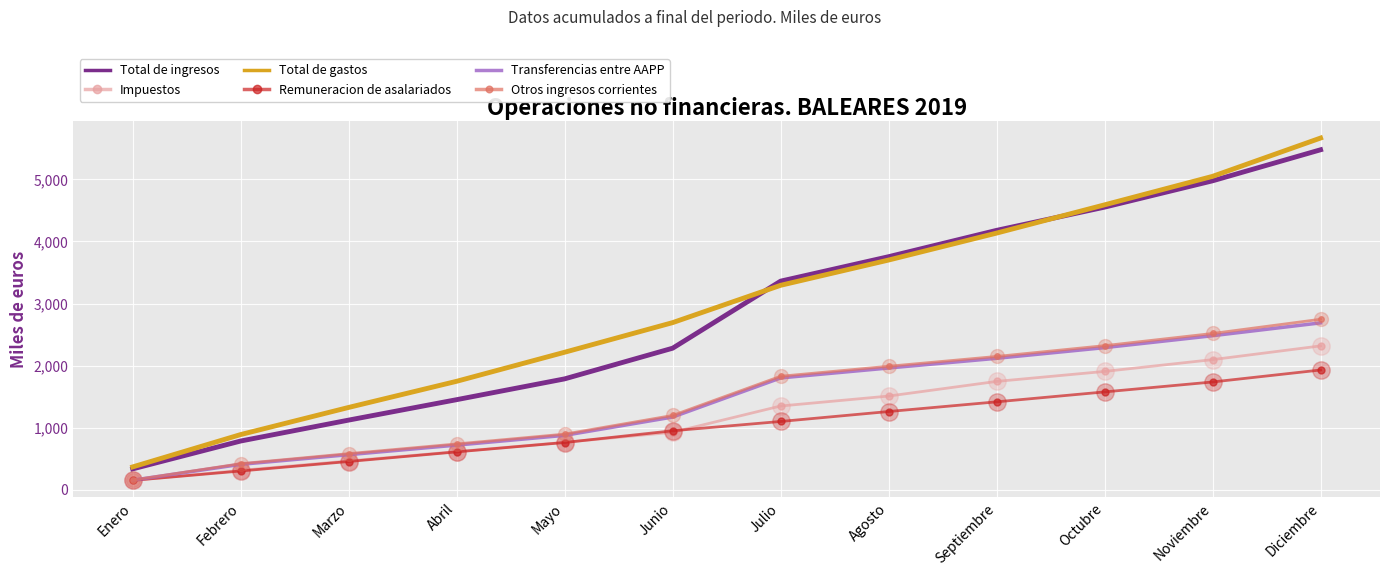

The value of Total de ingresos at Enero is 572. True or false?

False